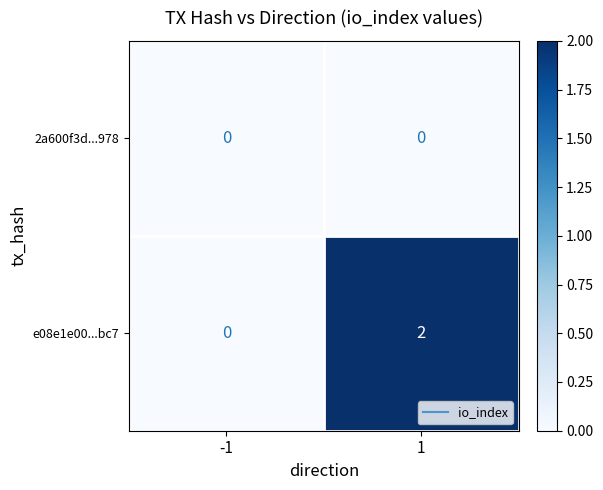

The e08e1e00...bc7 series shows 0 at -1. True or false?

True